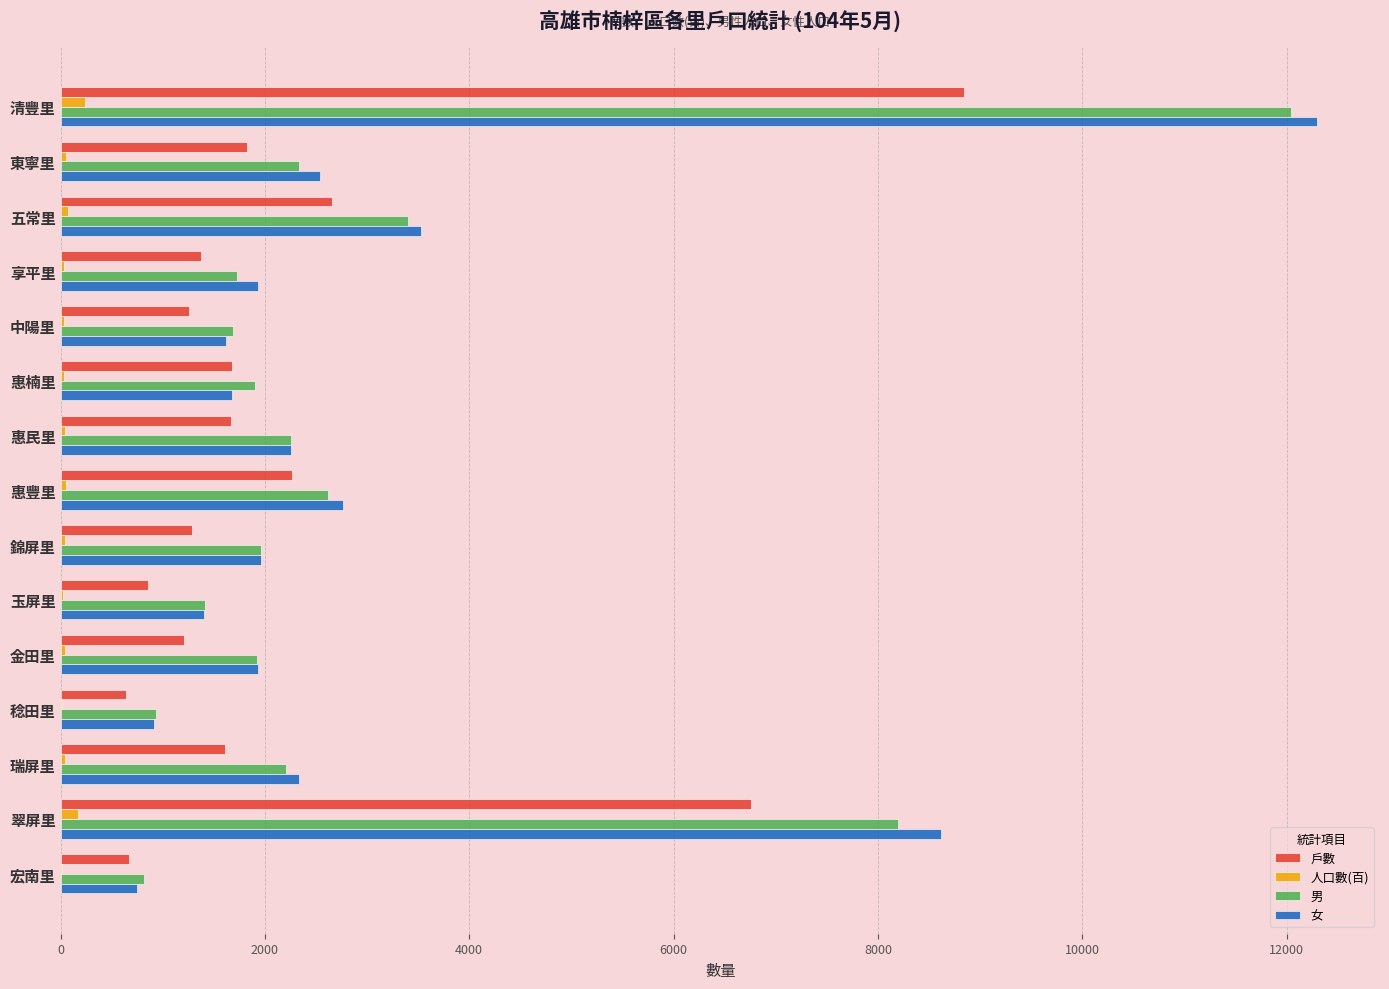

Which category has the highest value in the 女 series?

清豐里